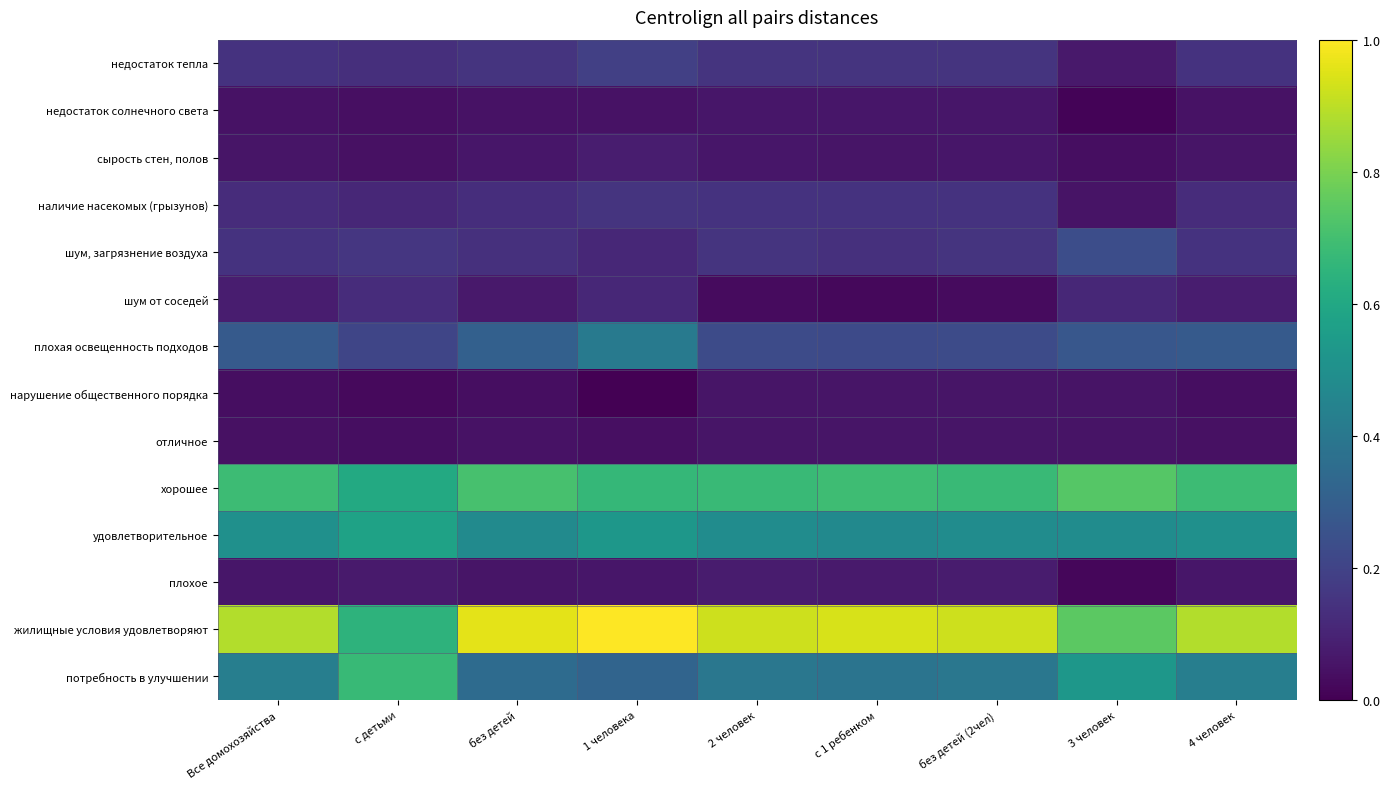

At which category is the sum across all series the highest?

1 человека